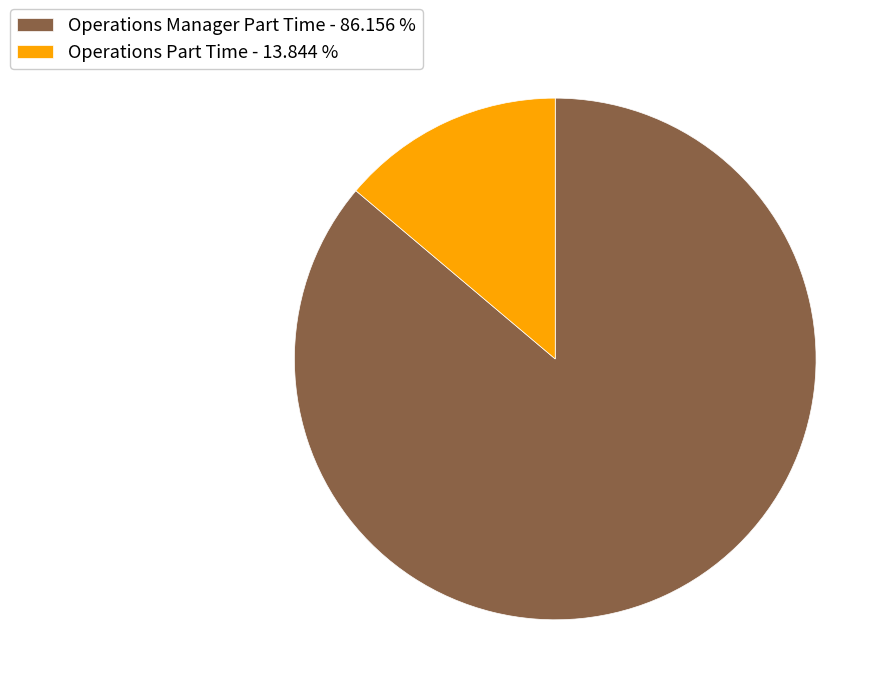

Which has a higher value, Operations Part Time - 13.844 % or Operations Manager Part Time - 86.156 %?

Operations Manager Part Time - 86.156 %